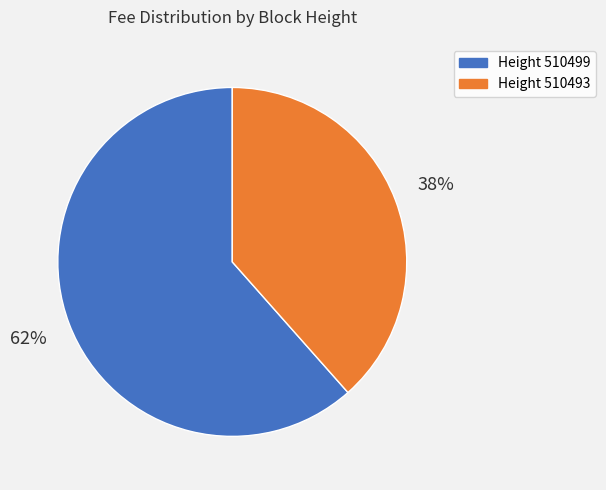

To the nearest percent, what portion does Height 510493 represent?

38%